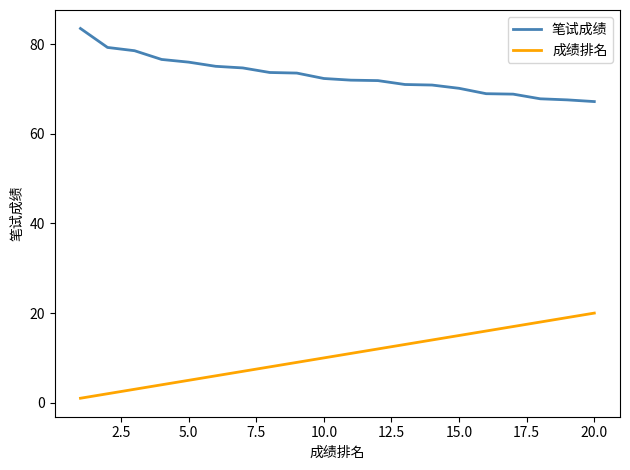

Count the number of categories in the chart.

20